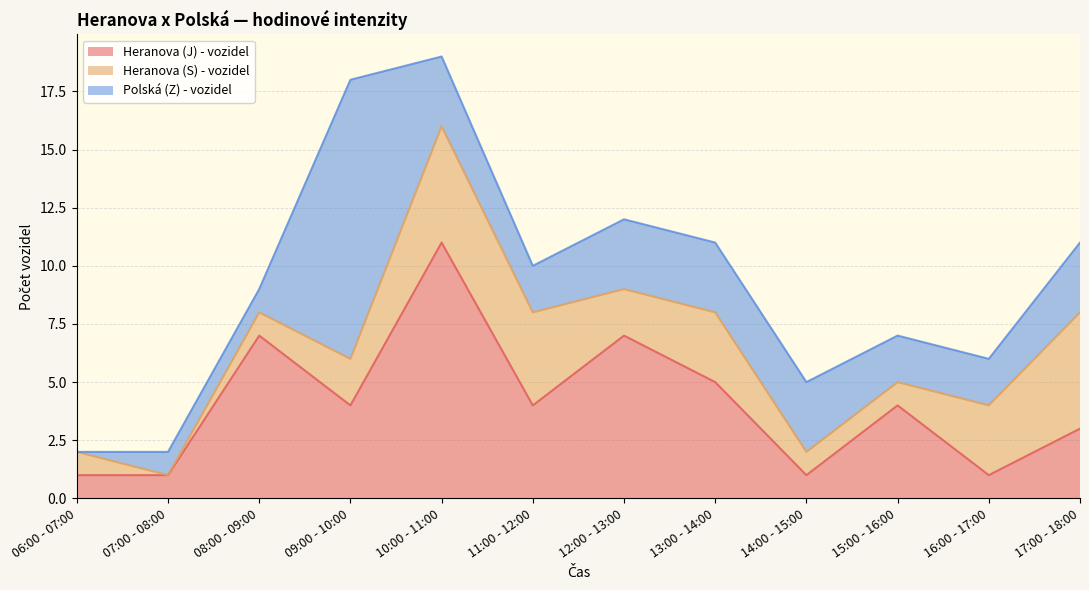

At how many categories does at least one series exceed 10?

2